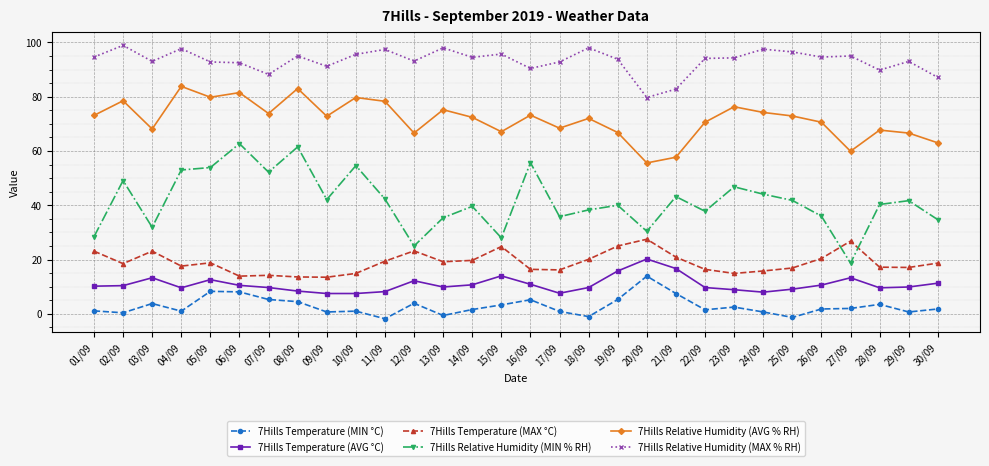

What position from the right is 21/09?

10